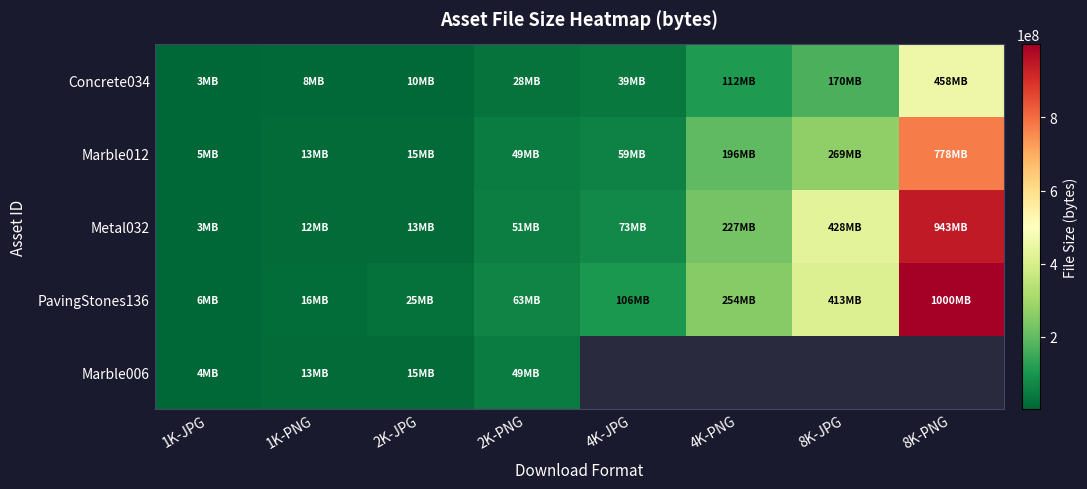

What is the approximate value of Marble006 at 1K-JPG?

4478319.0